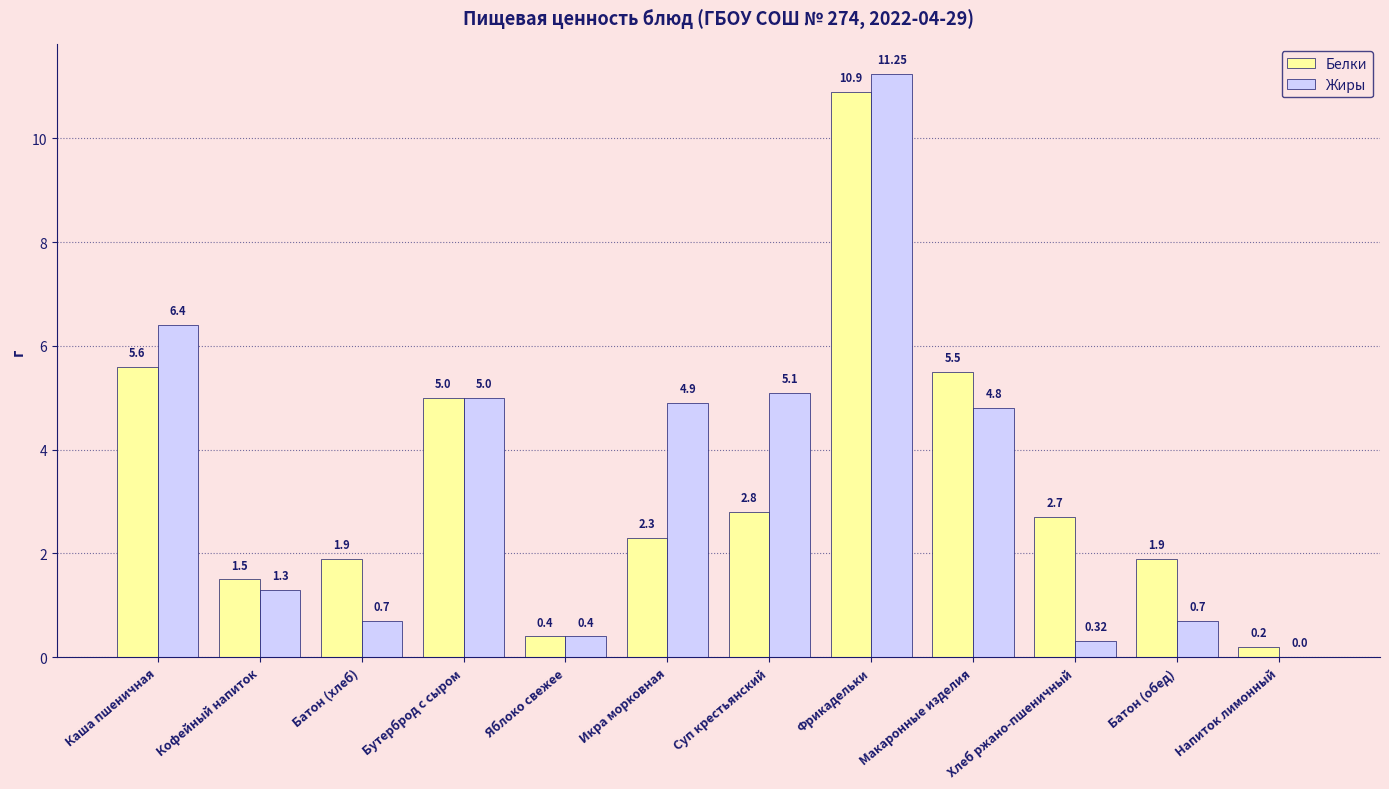

Between Кофейный напиток and Яблоко свежее, which series saw the biggest shift?

Белки